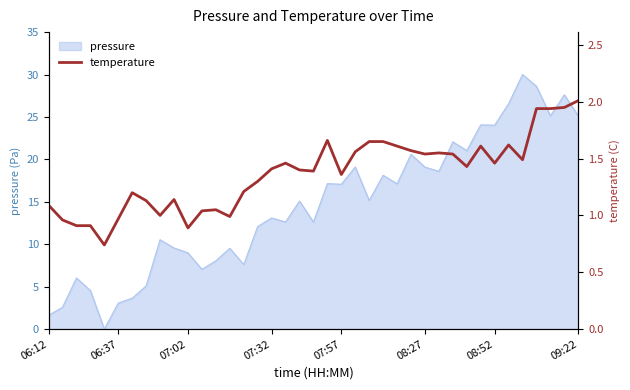

How many values are below 1?

7